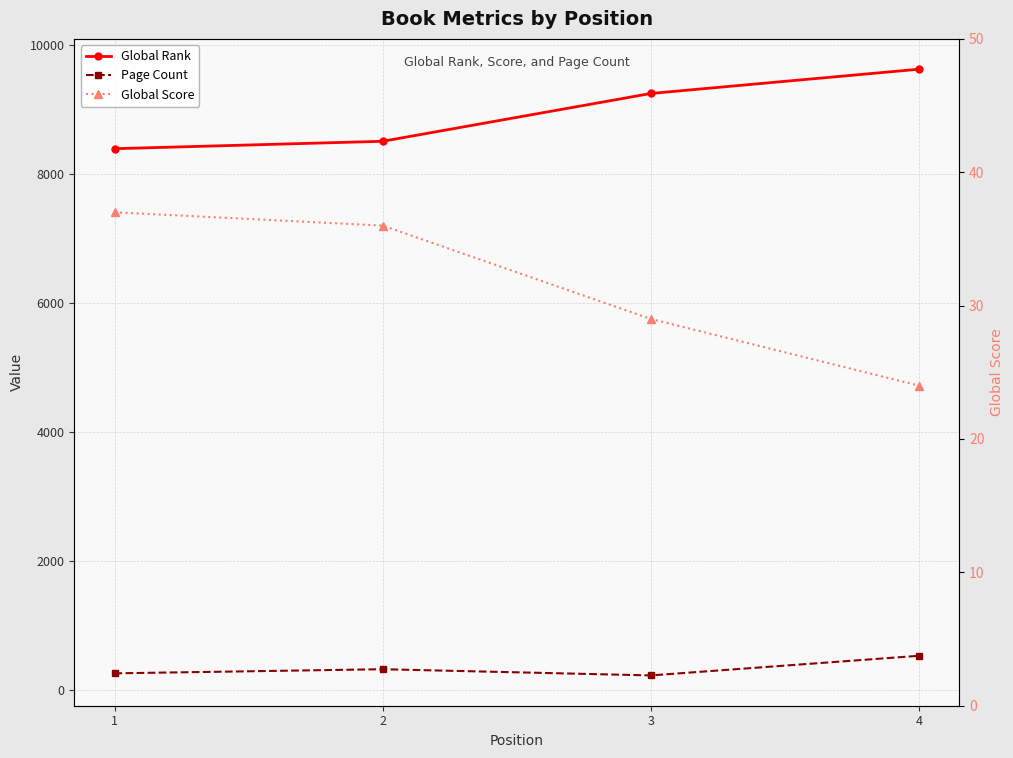

What is the average value of the Page Count series?

332